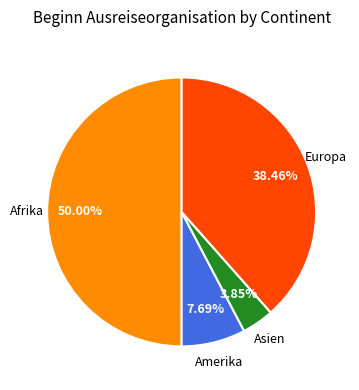

Is Asien the majority of the pie?

No